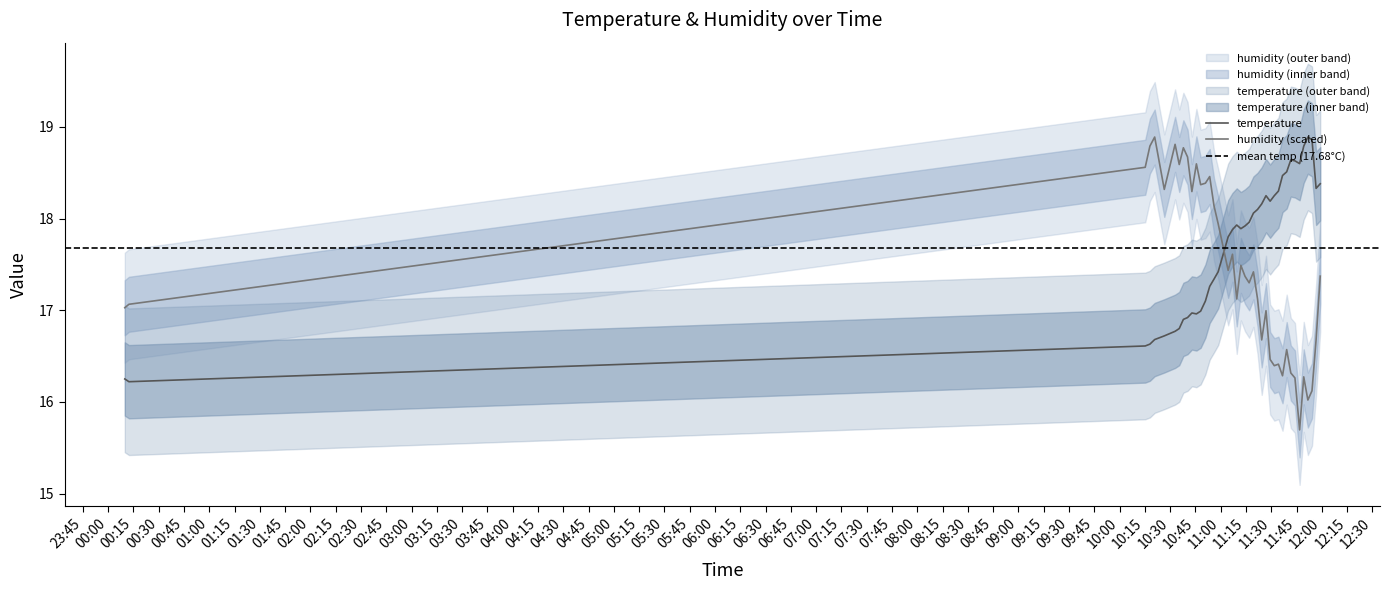

What is the maximum value for humidity (scaled)?

18.9